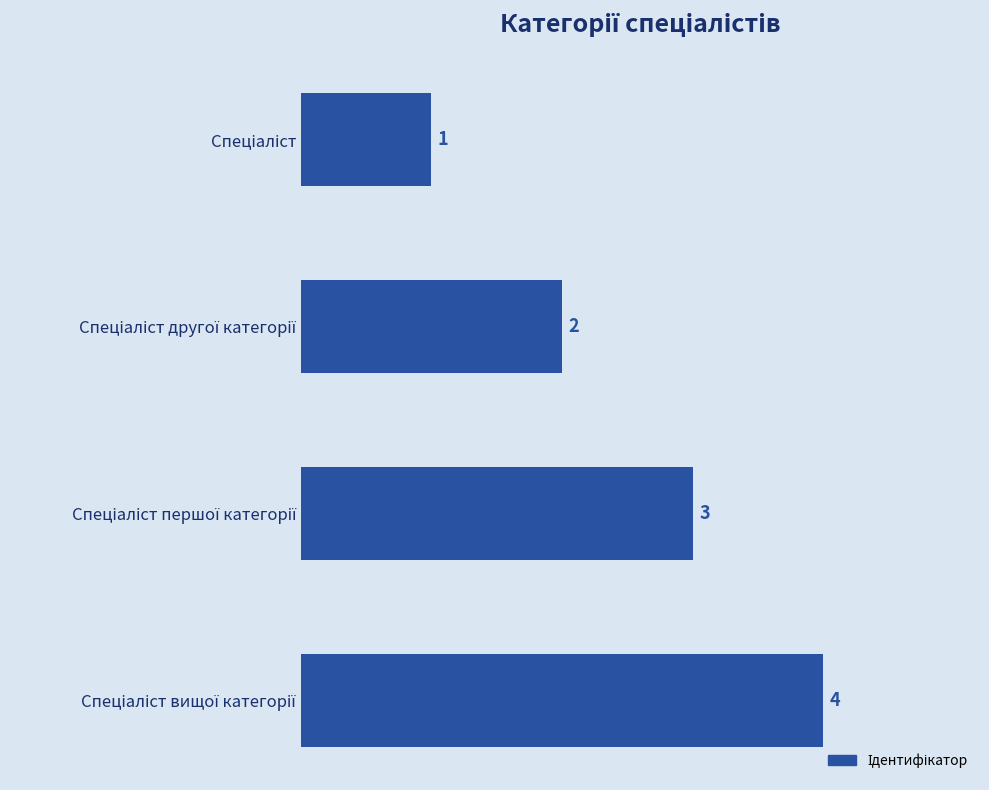

How many values are between 2 and 4?

3